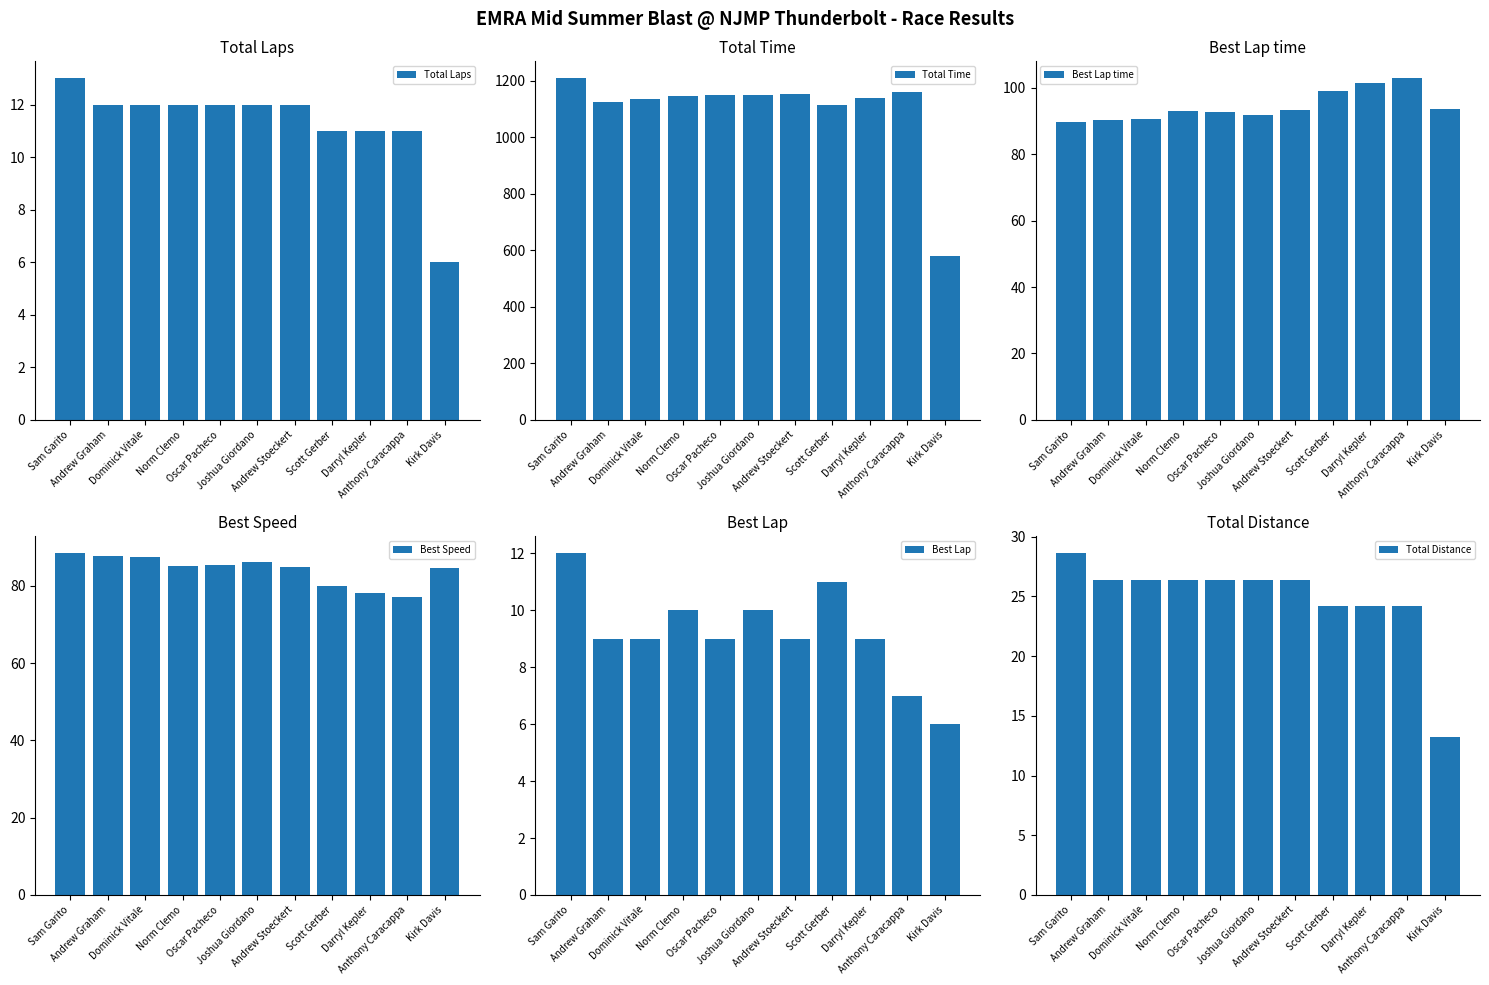

Reading right to left, extract all data points from this chart.

Total Laps: 6.0	11.0	11.0	11.0	12.0	12.0	12.0	12.0	12.0	12.0	13.0
Total Time: 578.7	1158.7	1138.3	1114.8	1152.7	1150.5	1148.5	1146.2	1133.9	1123.8	1207.6
Best Lap time: 93.6	102.8	101.5	99.1	93.5	91.8	92.8	93.0	90.5	90.3	89.6
Best Speed: 84.6	77.0	78.0	80.0	84.7	86.3	85.4	85.2	87.5	87.7	88.4
Best Lap: 6.0	7.0	9.0	11.0	9.0	10.0	9.0	10.0	9.0	9.0	12.0
Total Distance: 13.2	24.2	24.2	24.2	26.4	26.4	26.4	26.4	26.4	26.4	28.6